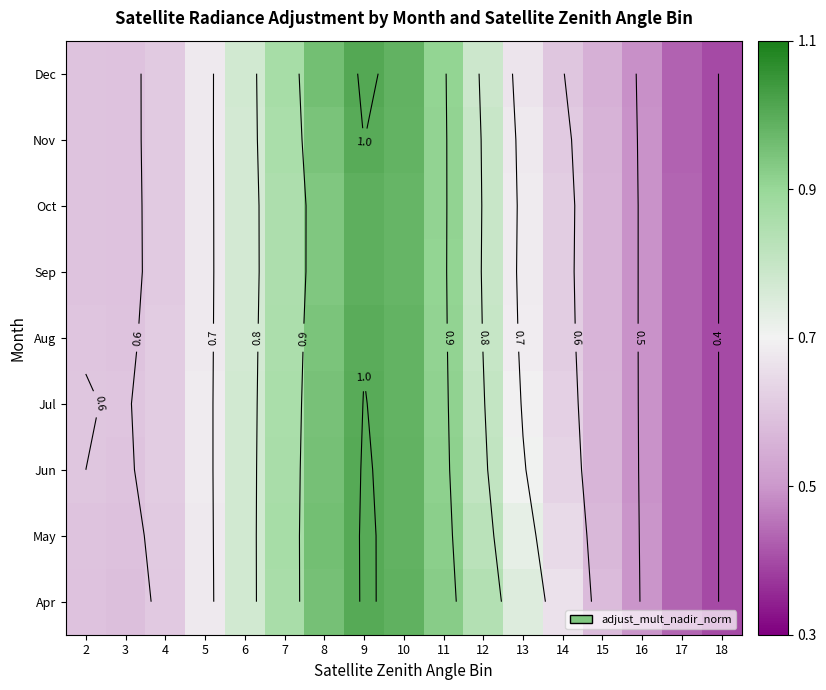

Rank the categories by Aug value from lowest to highest.

18, 17, 16, 15, 3, 2, 4, 14, 5, 13, 6, 12, 7, 11, 8, 10, 9